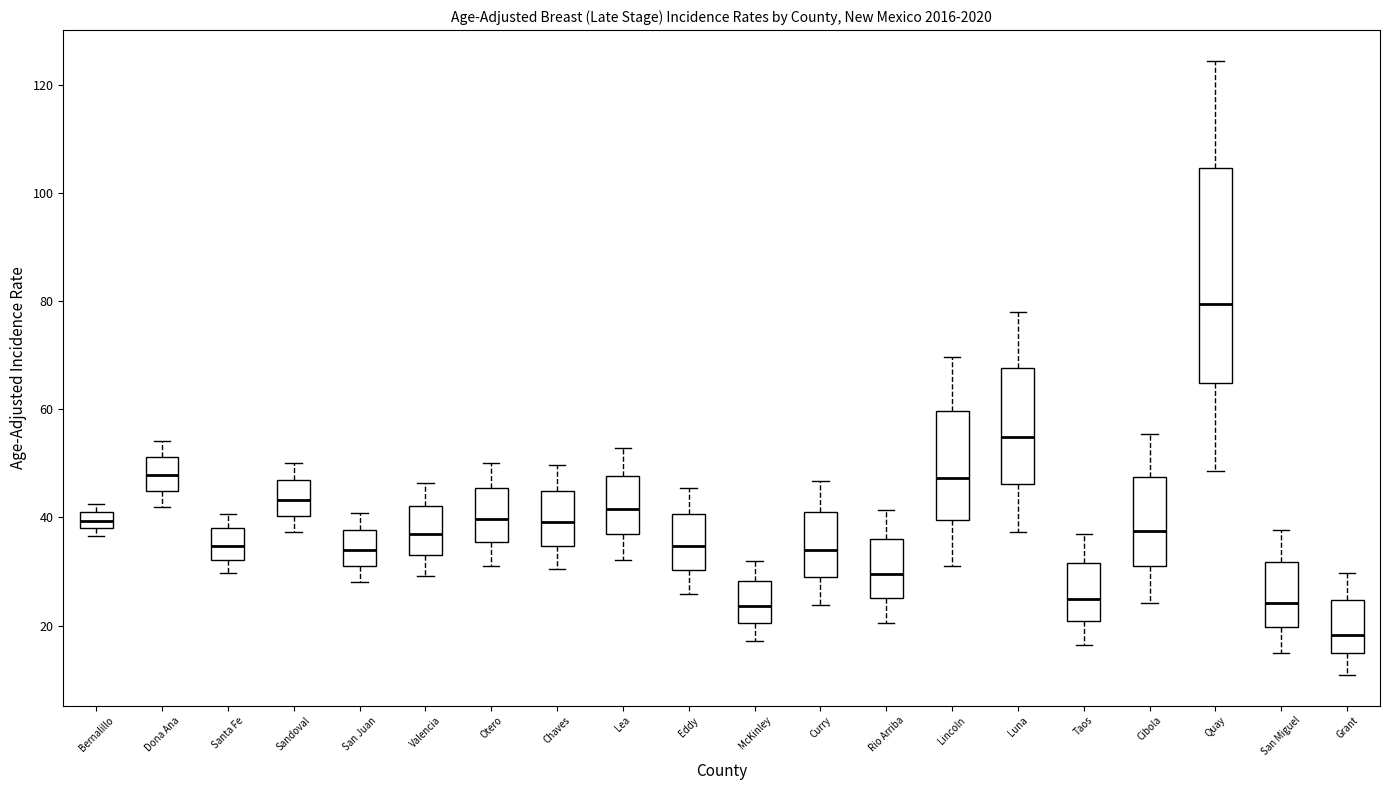

Reading left to right, read every box against the y-axis: the position of its median line, the range the box covers, and the ends of its whiskers. The values are not printed on the chart, so give them approximately, as read against the axis.

Bernalillo: median 40 (inside the box), box 38 to 40, whiskers 36 to 42
Dona Ana: median 48, box 44 to 52, whiskers 42 to 54
Santa Fe: median 34, box 32 to 38, whiskers 30 to 40
Sandoval: median 44, box 40 to 46, whiskers 38 to 50
San Juan: median 34, box 32 to 38, whiskers 28 to 40
Valencia: median 38, box 34 to 42, whiskers 30 to 46
Otero: median 40, box 36 to 46, whiskers 32 to 50
Chaves: median 40, box 34 to 44, whiskers 30 to 50
Lea: median 42, box 36 to 48, whiskers 32 to 52
Eddy: median 34, box 30 to 40, whiskers 26 to 46
McKinley: median 24, box 20 to 28, whiskers 18 to 32
Curry: median 34, box 28 to 40, whiskers 24 to 46
Rio Arriba: median 30, box 26 to 36, whiskers 20 to 42
Lincoln: median 48, box 40 to 60, whiskers 32 to 70
Luna: median 54, box 46 to 68, whiskers 38 to 78
Taos: median 24, box 20 to 32, whiskers 16 to 38
Cibola: median 38, box 30 to 48, whiskers 24 to 56
Quay: median 80, box 64 to 104, whiskers 48 to 124
San Miguel: median 24, box 20 to 32, whiskers 14 to 38
Grant: median 18, box 14 to 24, whiskers 10 to 30